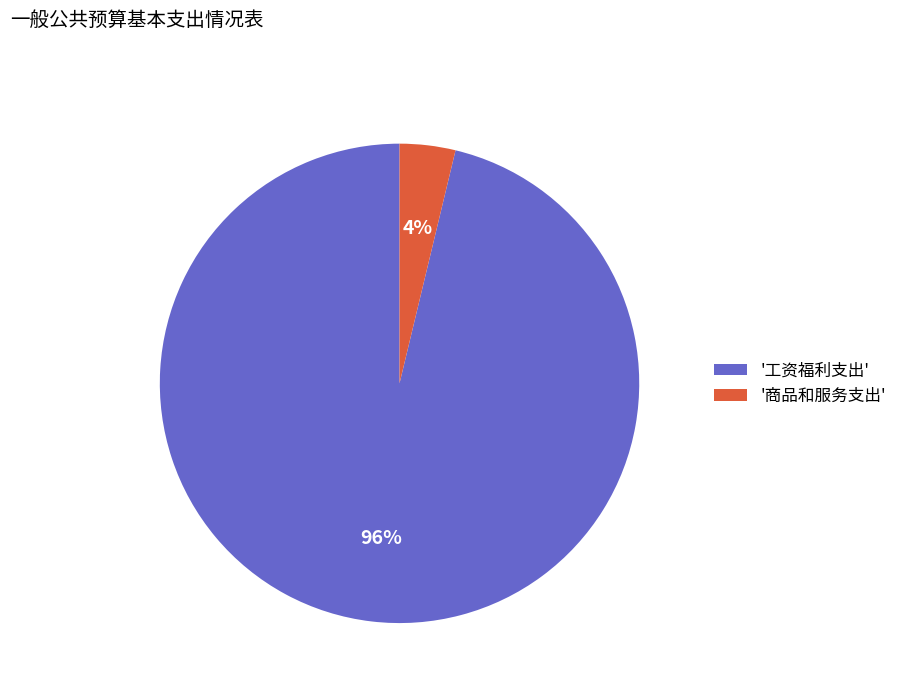

To the nearest percent, what is the average slice percentage?

50%